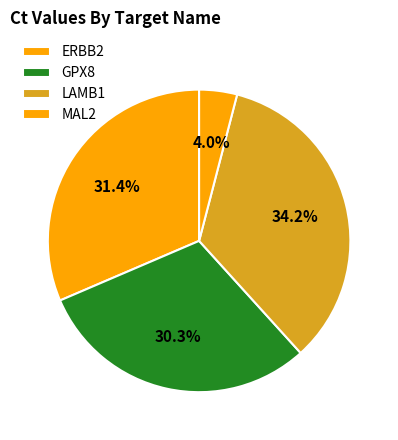

How many slices are in this pie chart?

4